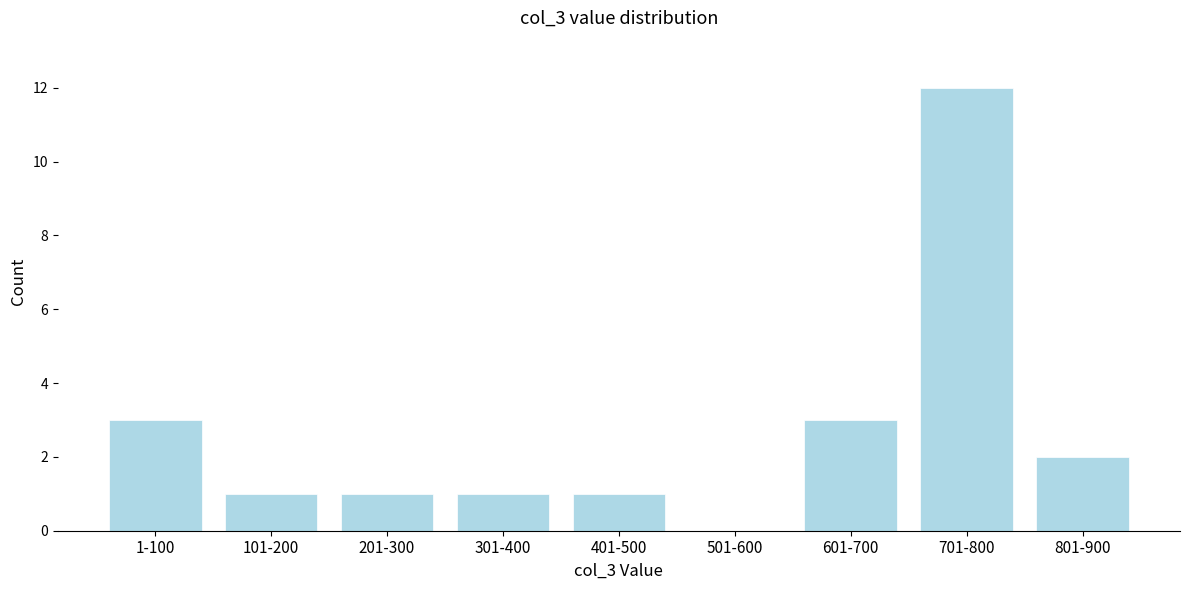

Reading left to right, extract all data points from this chart.

1-100=3	101-200=1	201-300=1	301-400=1	401-500=1	501-600=0	601-700=3	701-800=12	801-900=2